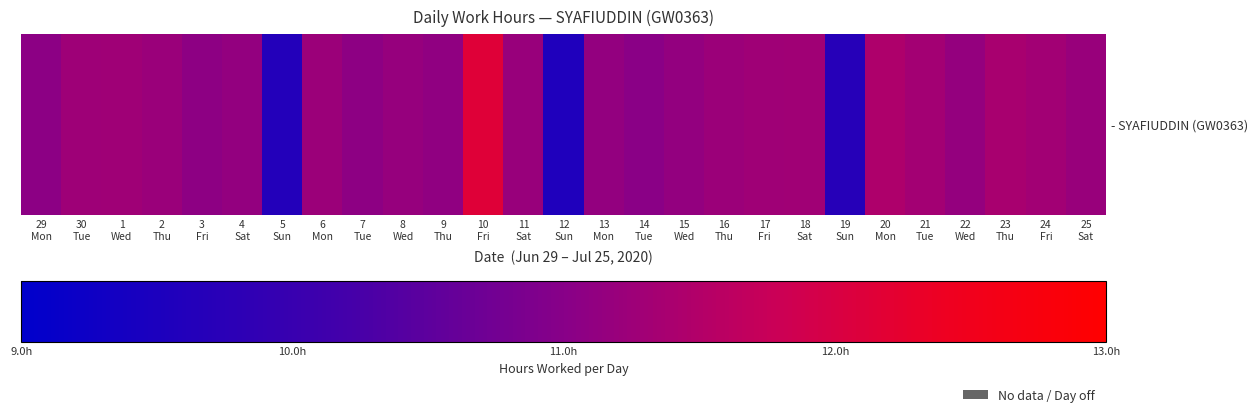

What is the difference between the maximum and minimum values?

64.5